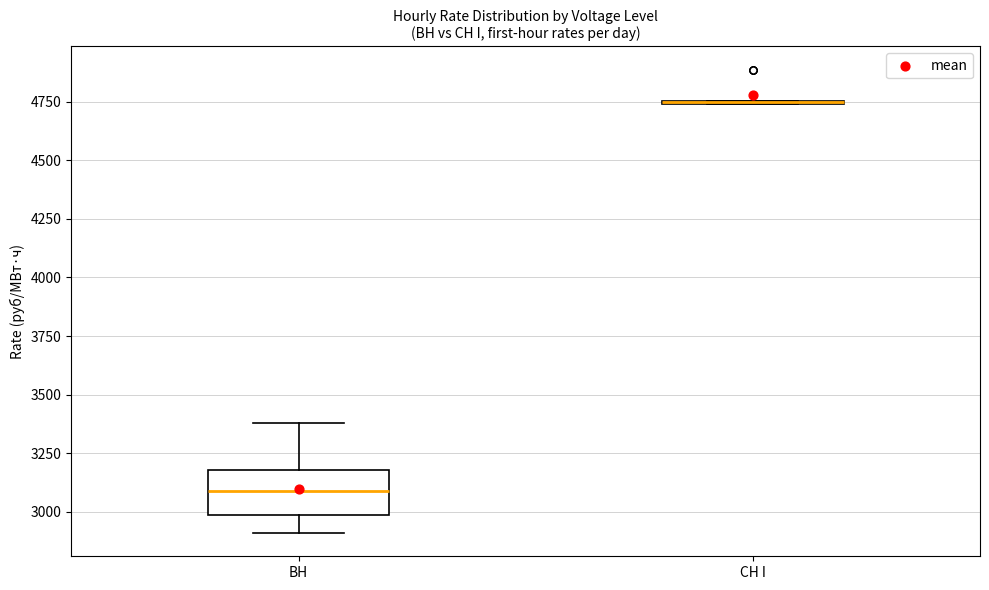

Reading left to right, read every box against the y-axis: the position of its median line, the range the box covers, and the ends of its whiskers. The values are not printed on the chart, so give them approximately, as read against the axis.

ВН: median 3100, box 3000 to 3200, whiskers 2900 to 3400
СН I: box collapsed to a line at 4750, whiskers 4750 to 4750